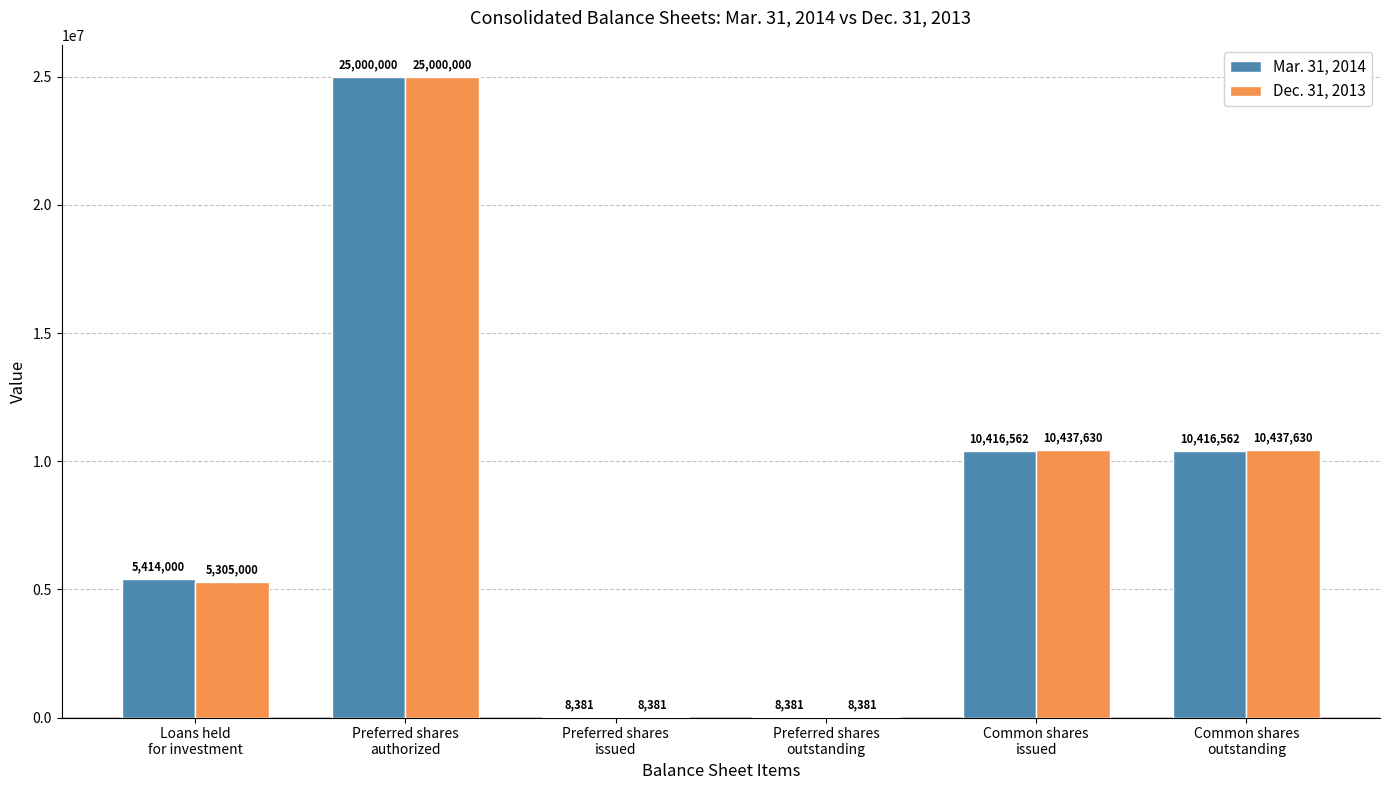

Is it true that Mar. 31, 2014 equals 3135845 at Loans held
for investment?

False